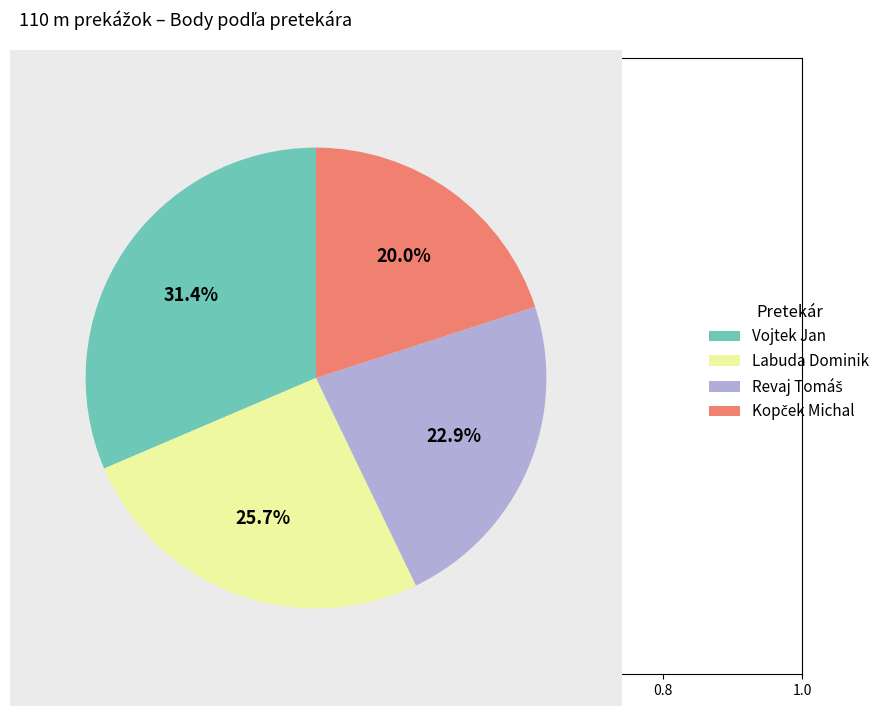

Is there any slice that represents more than half of the pie?

No